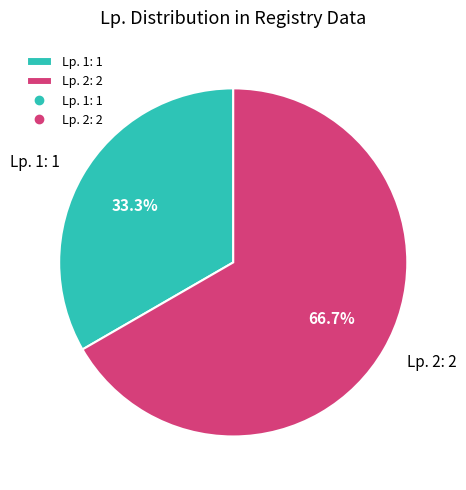

Between Lp. 1: 1 and Lp. 2: 2, which is larger?

Lp. 2: 2